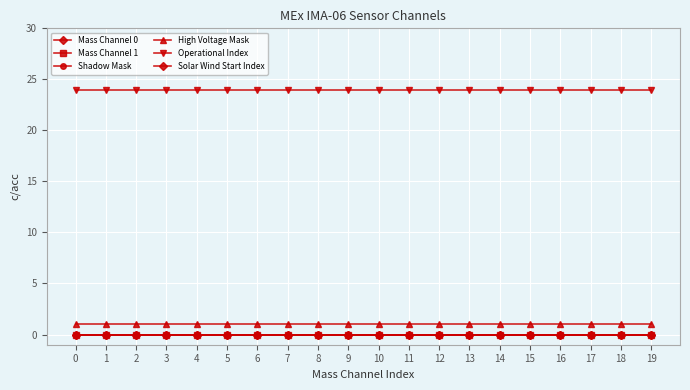

True or false: Operational Index and Mass Channel 1 intersect in this chart.

False